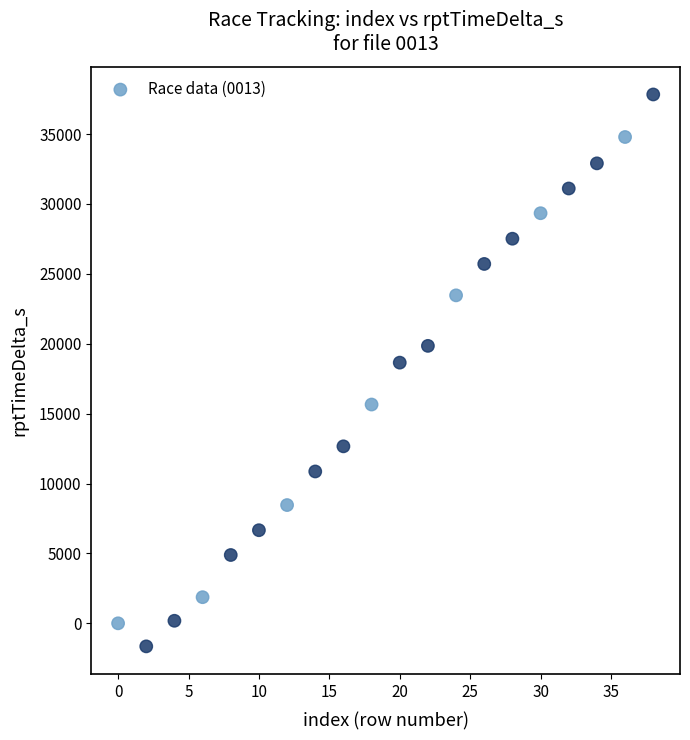

What is the range of Y values (max minus min)?

39487